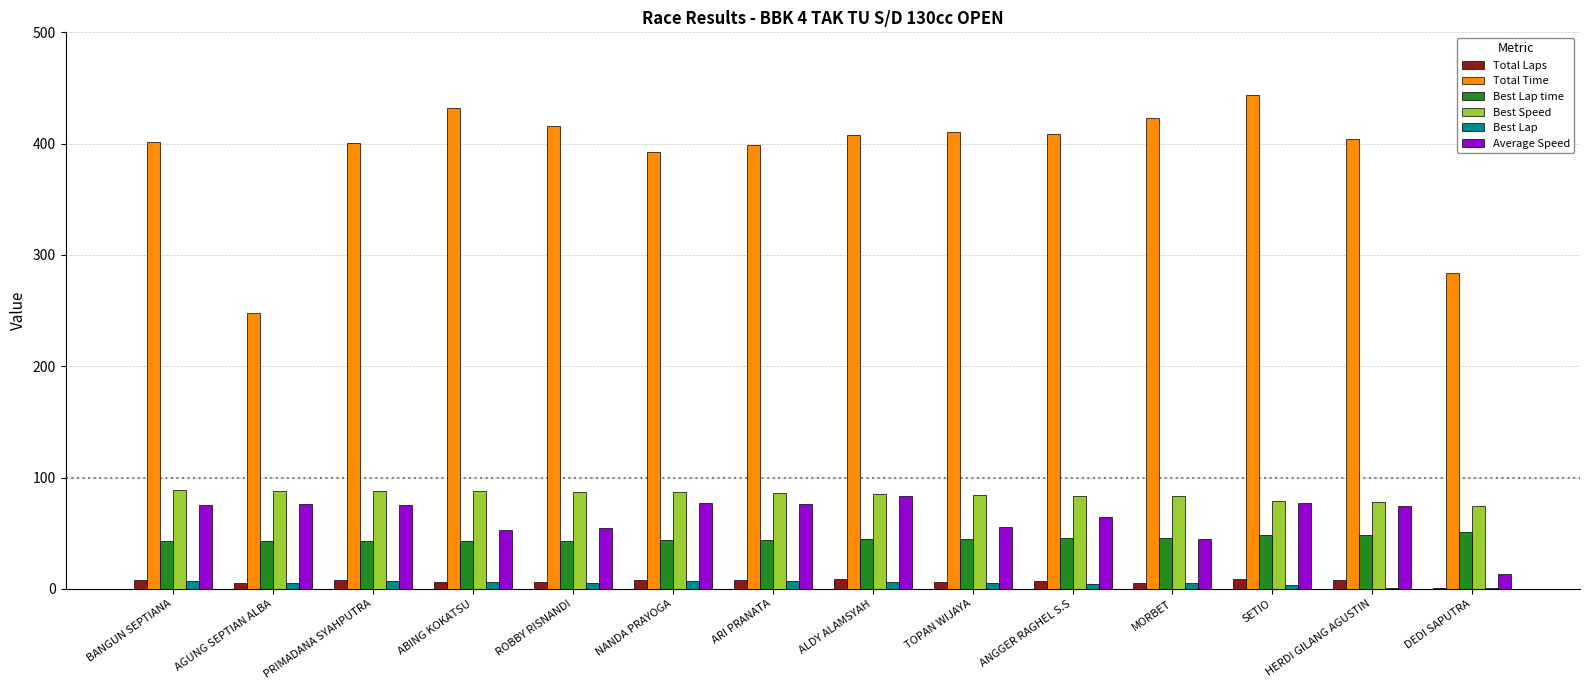

Which series has the largest total across all categories?

Total Time